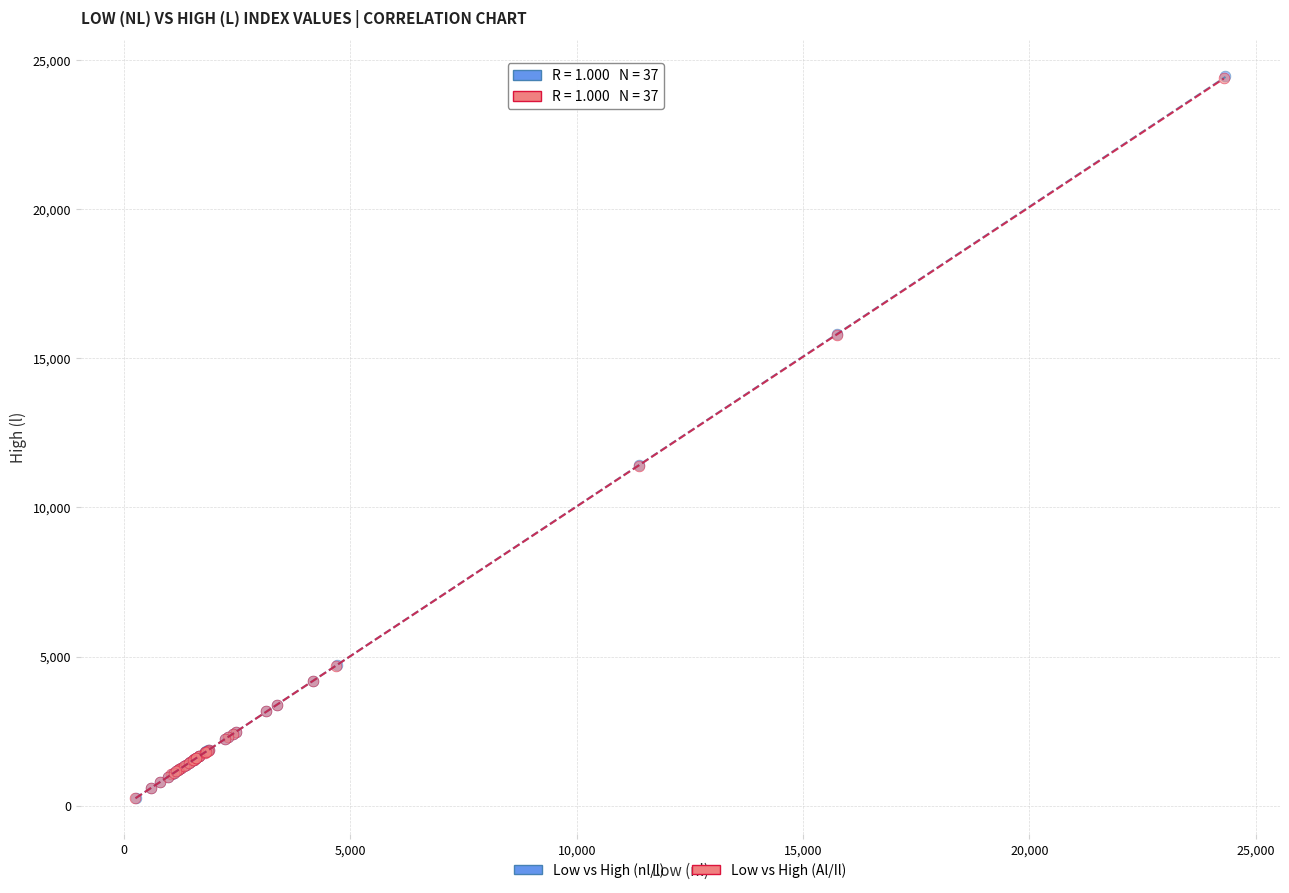

Which series has the widest spread of Y values?

Low vs High (nl/l)